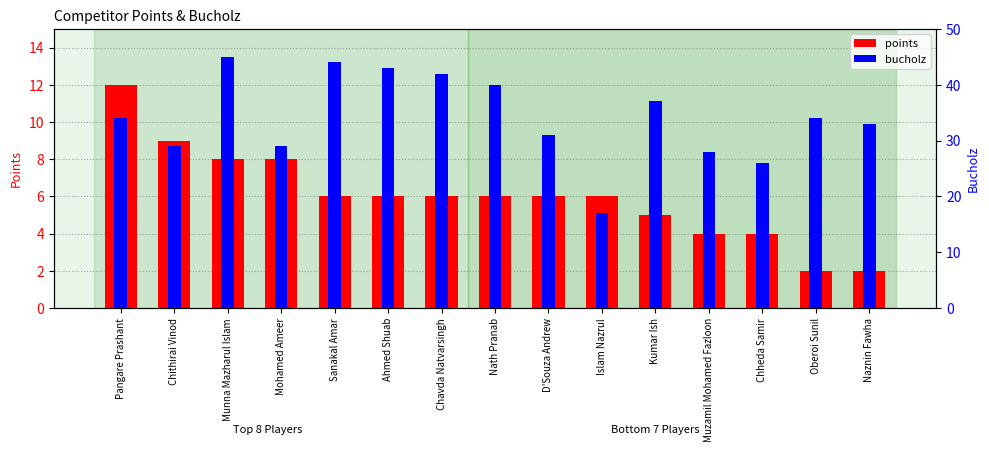

What is the sum of the bucholz values at Chavda Natvarsingh and D'Souza Andrew?

73